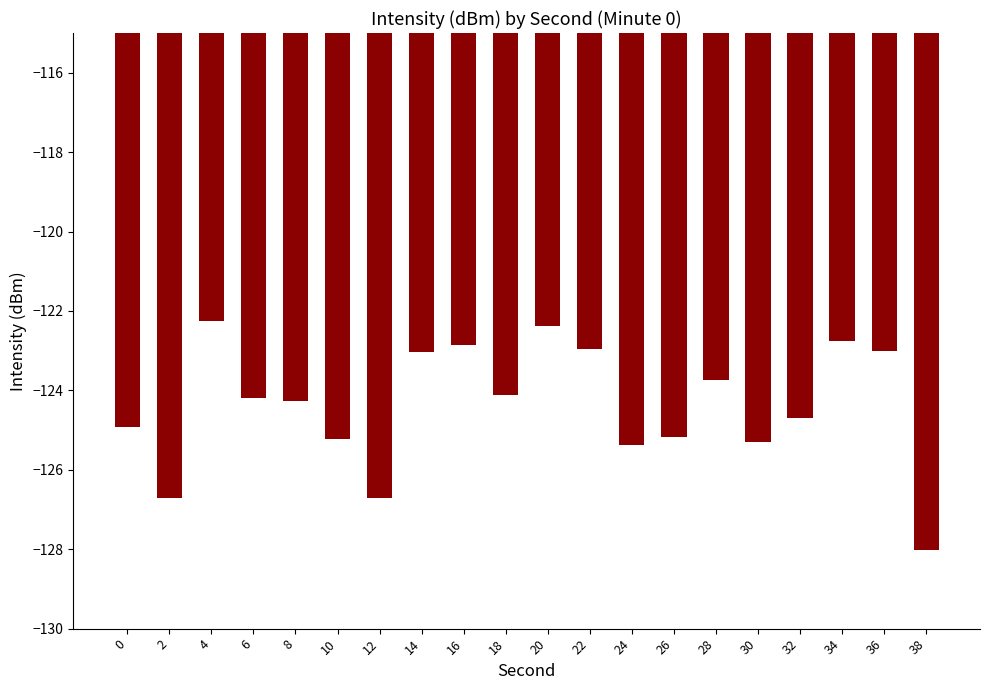

What is the value of the 1st bar from the left?

-124.9